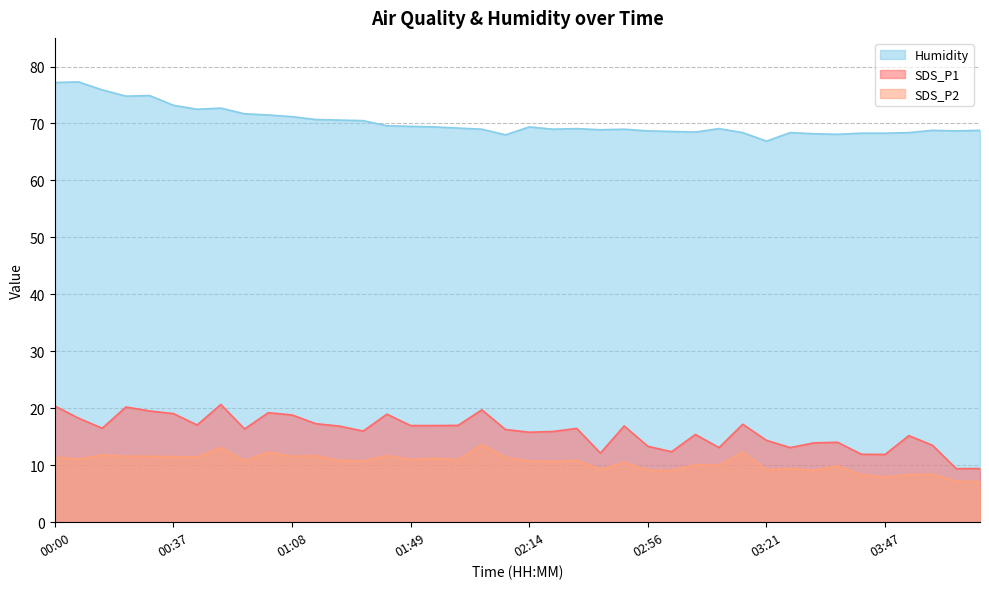

Which series has the largest range (max minus min)?

SDS_P1